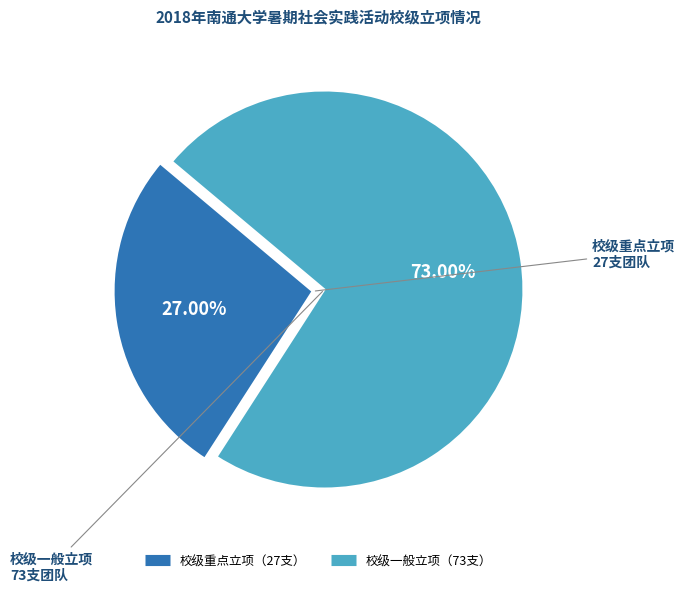

To the nearest percent, what is the difference between the largest and smallest slice percentages?

46%